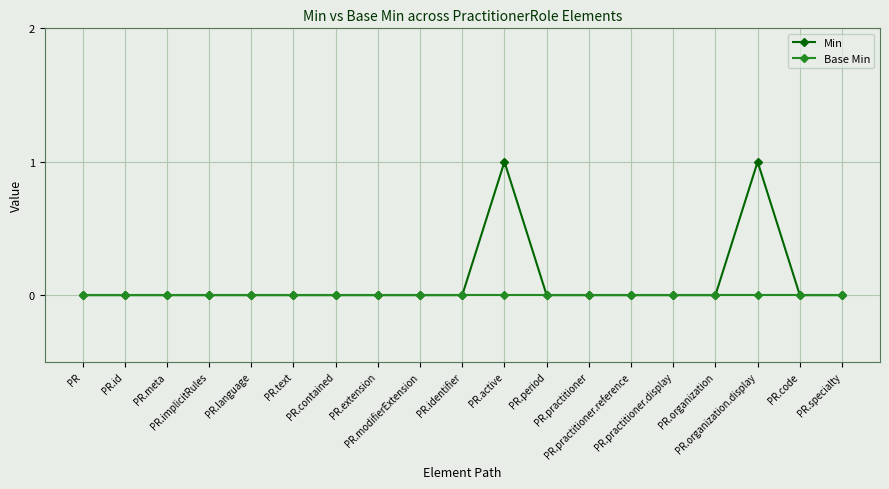

What is the difference between the Min values at PR.identifier and PR.active?

1